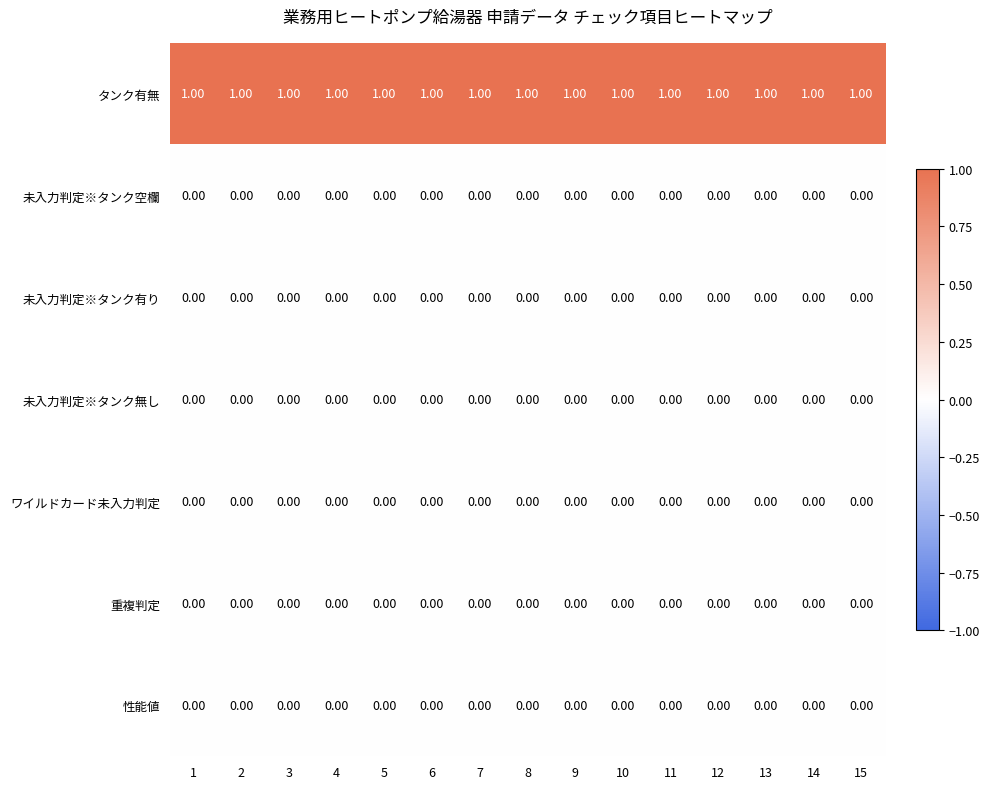

At how many categories does at least one series exceed 0?

15